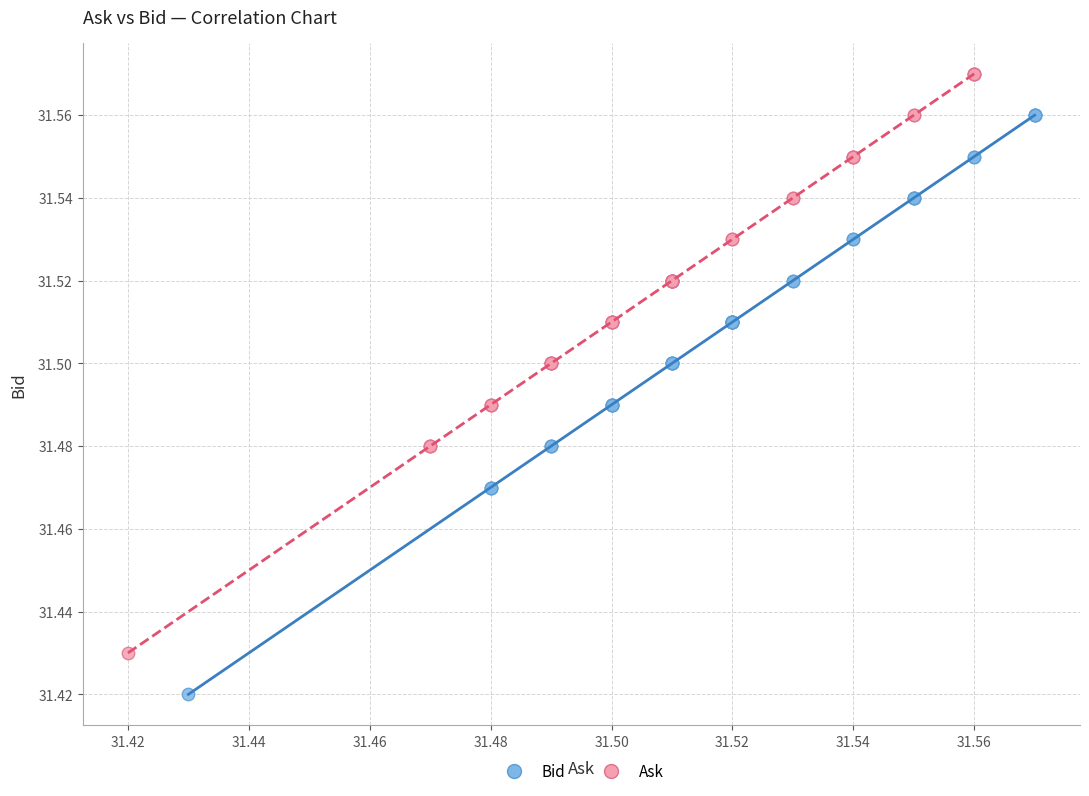

Which series reaches the maximum Y coordinate?

Ask